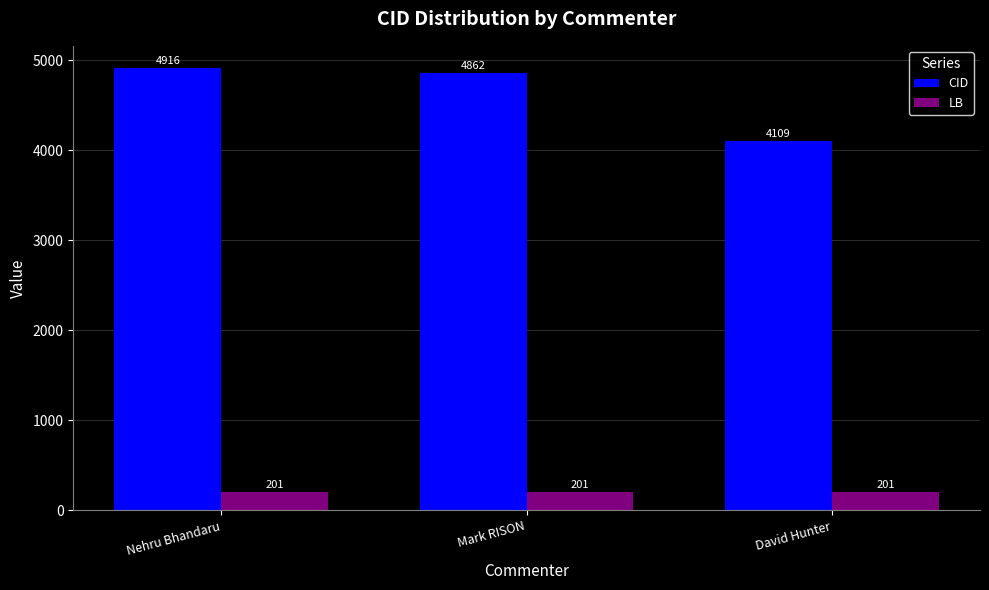

Which series has the largest total across all categories?

CID